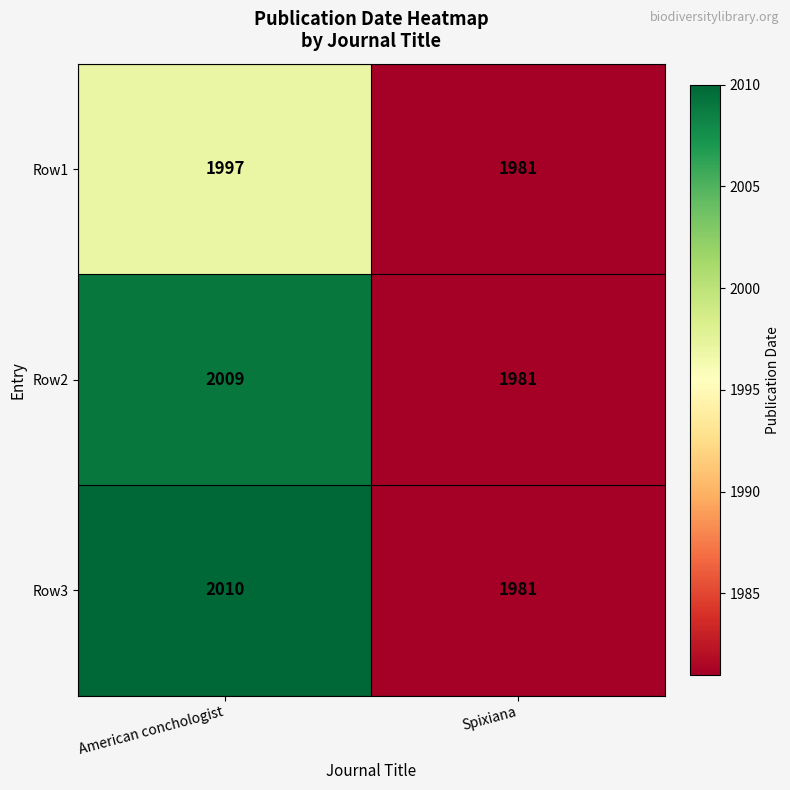

Reading left to right, transcribe all the data shown in this chart.

Row1: American conchologist=1997	Spixiana=1981
Row2: American conchologist=2009	Spixiana=1981
Row3: American conchologist=2010	Spixiana=1981